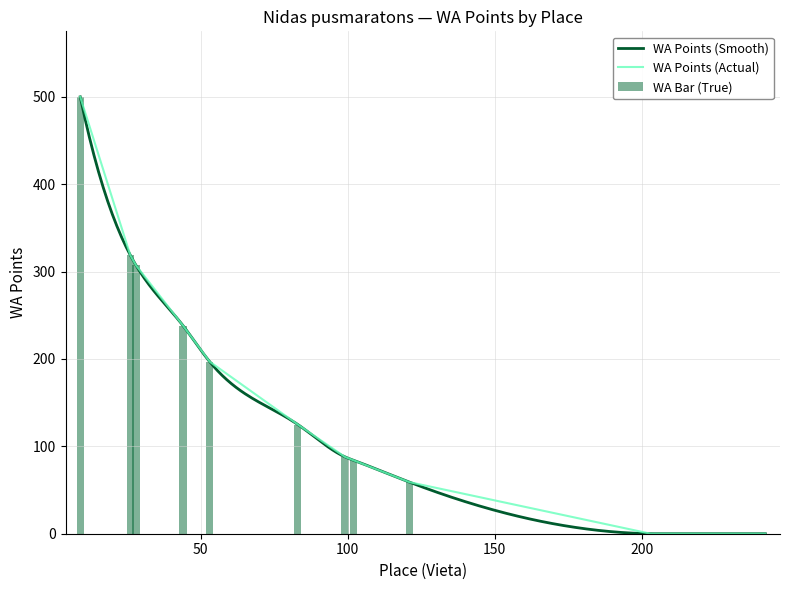

What is the sum of all WA Bar (True) values?

1917